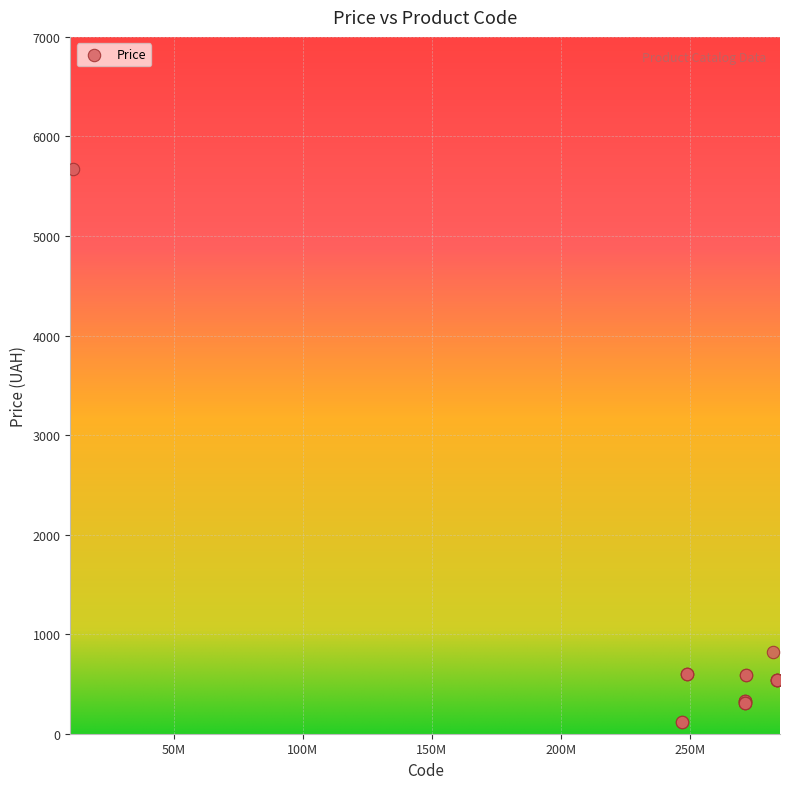

What Y value in the scatter plot is closest to 2893?

818.5